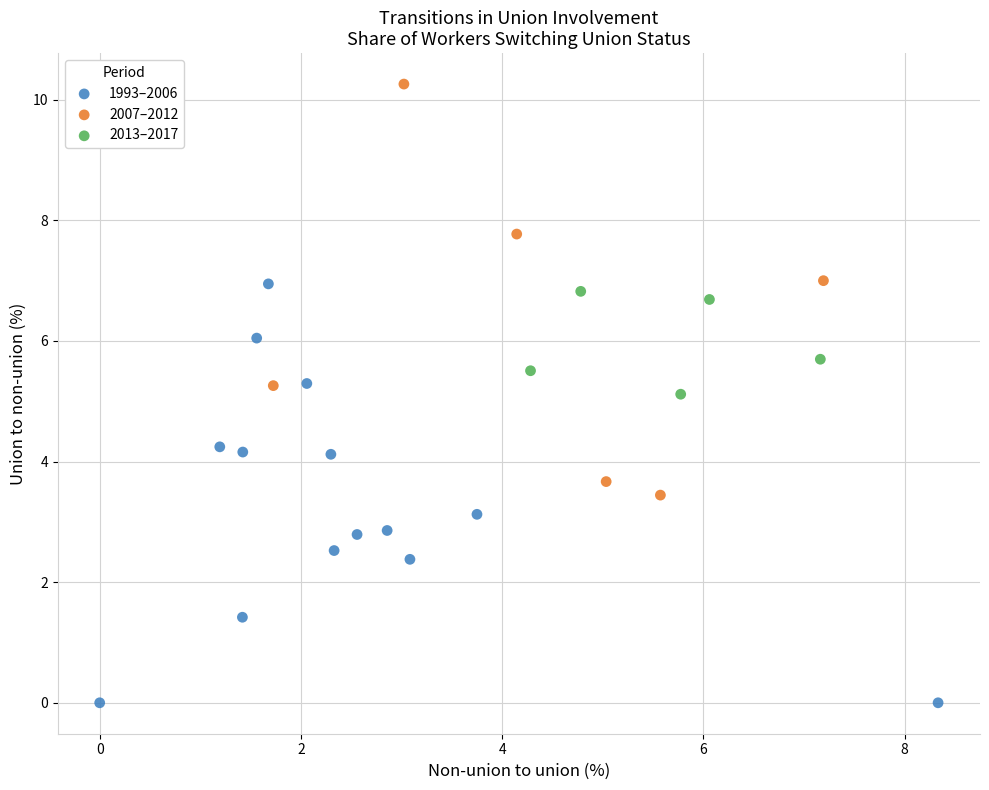

What are all the series names shown in the legend?

1993–2006, 2007–2012, 2013–2017